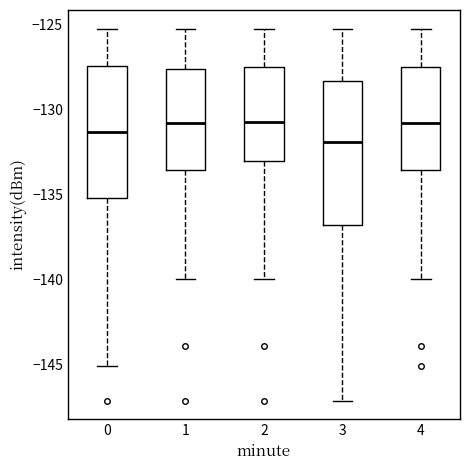

Reading left to right, read every box against the y-axis: the position of its median line, the range the box covers, and the ends of its whiskers. The values are not printed on the chart, so give them approximately, as read against the axis.

0: median -131.5, box -135.0 to -127.5, whiskers -145.0 to -125.0
1: median -131.0, box -133.5 to -127.5, whiskers -140.0 to -125.0
2: median -130.5, box -133.0 to -127.5, whiskers -140.0 to -125.0
3: median -132.0, box -137.0 to -128.5, whiskers -147.0 to -125.0
4: median -131.0, box -133.5 to -127.5, whiskers -140.0 to -125.0